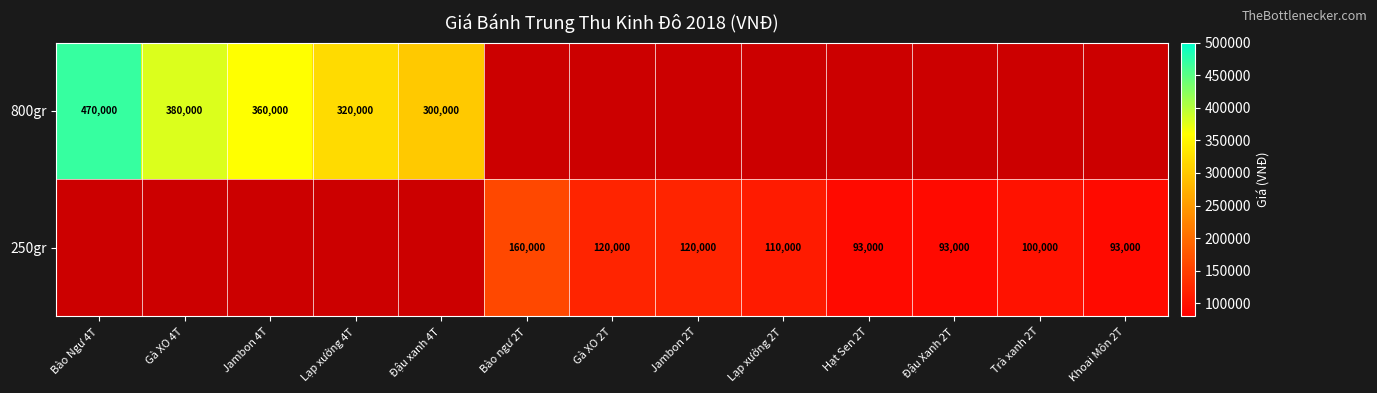

The value of 250gr at Jambon 2T is 210825. True or false?

False